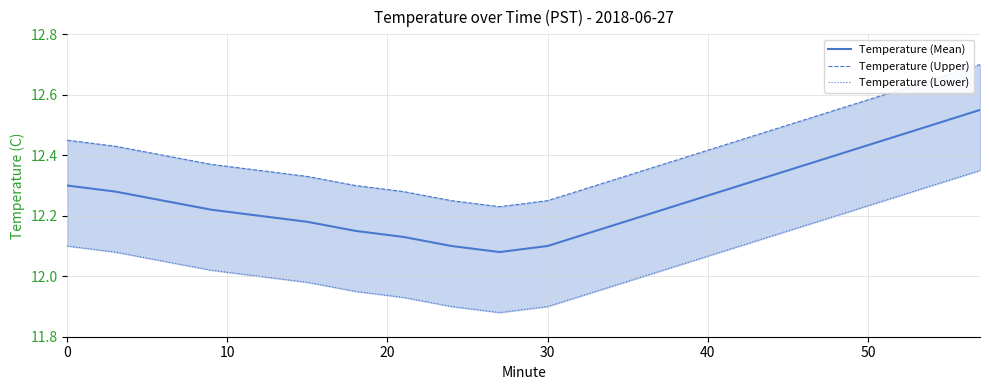

Which series has the largest total across all categories?

Temperature (Upper)